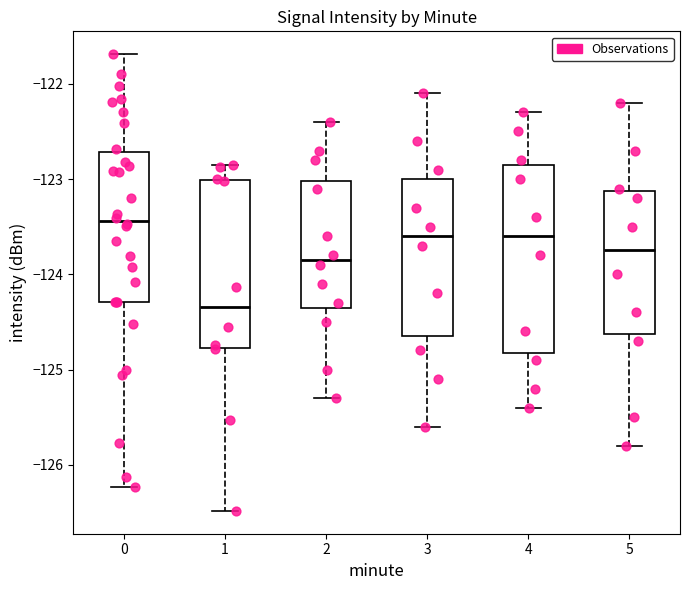

Where does the median line of the box at x = 5 sit on the y-axis? The values are not printed on the chart, so give them approximately, as read against the axis.

-123.7